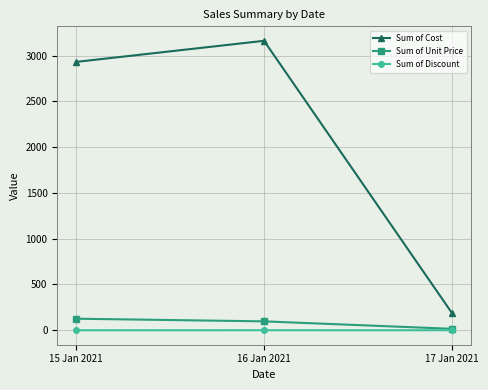

True or false: Sum of Unit Price has a value of 126.1 at 15 Jan 2021.

True